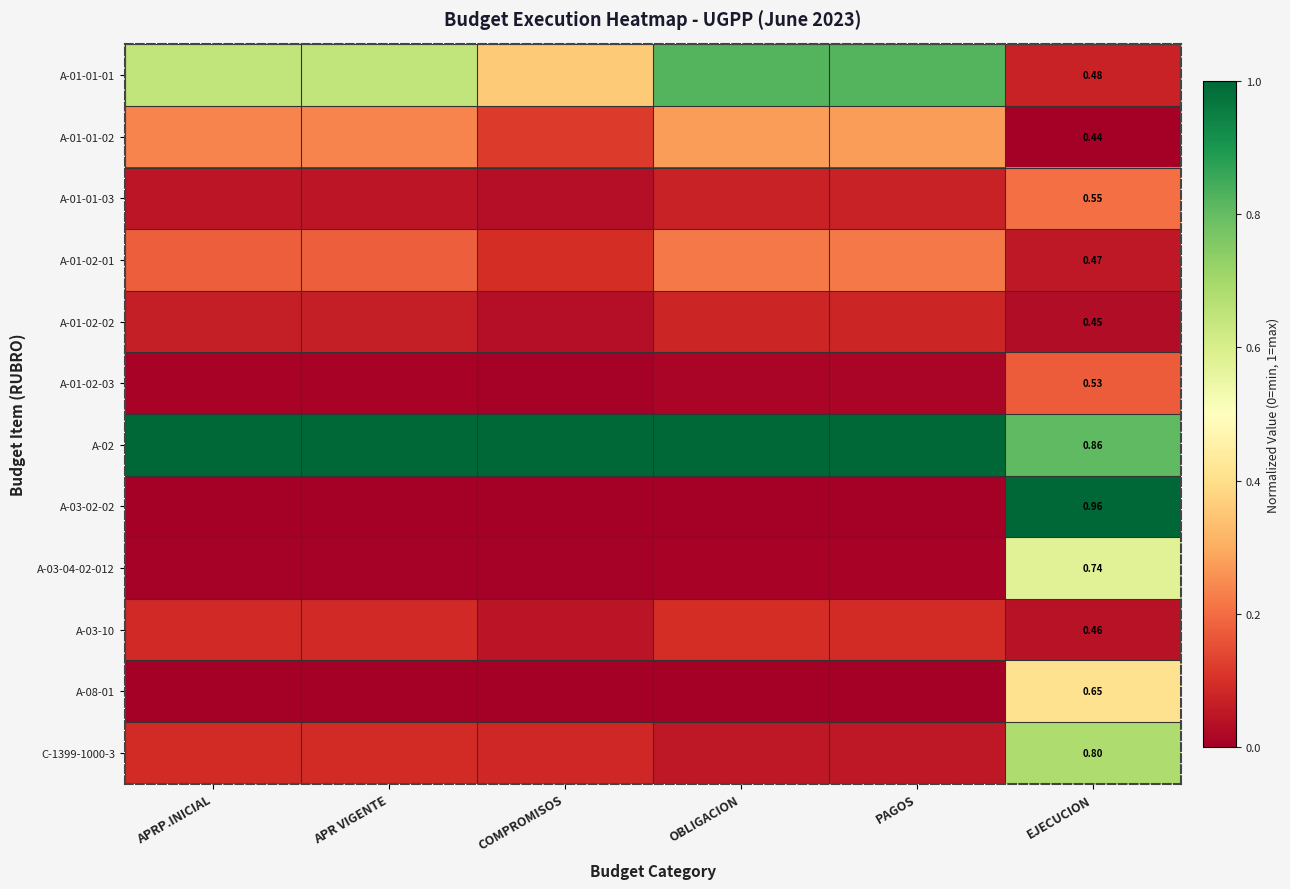

At which category does the chart reach its peak across all series?

APRP.INICIAL